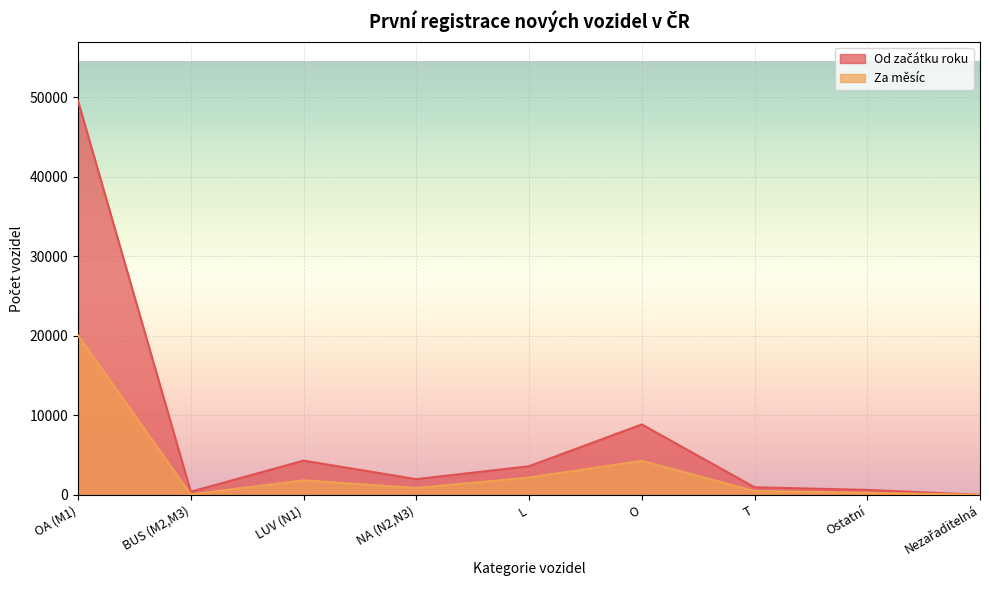

How many interior local valleys does the Od začátku roku series have?

2